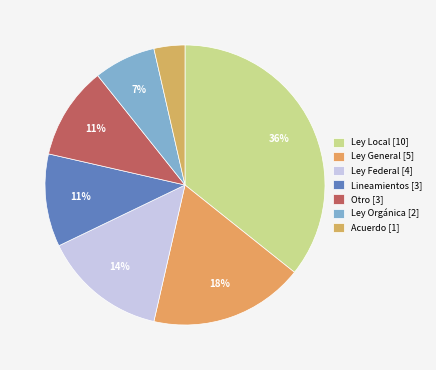

What is the total percentage of Otro [3] and Ley General [5]?

28.6%